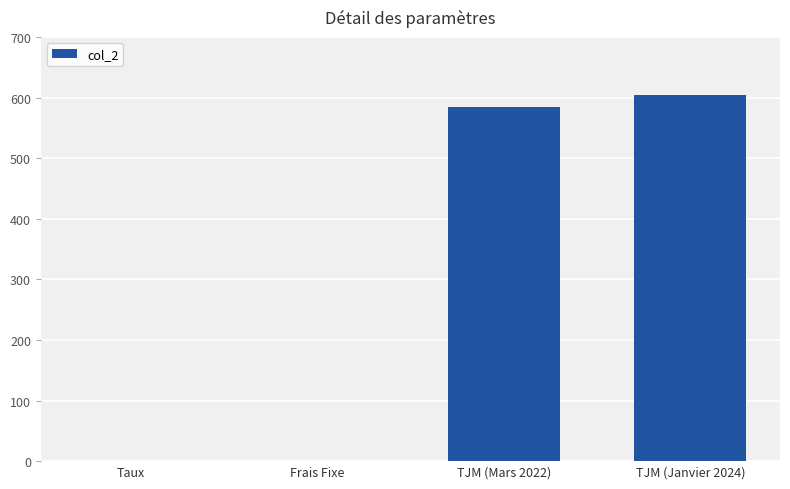

True or false: the data shows 0.0 at Frais Fixe.

True